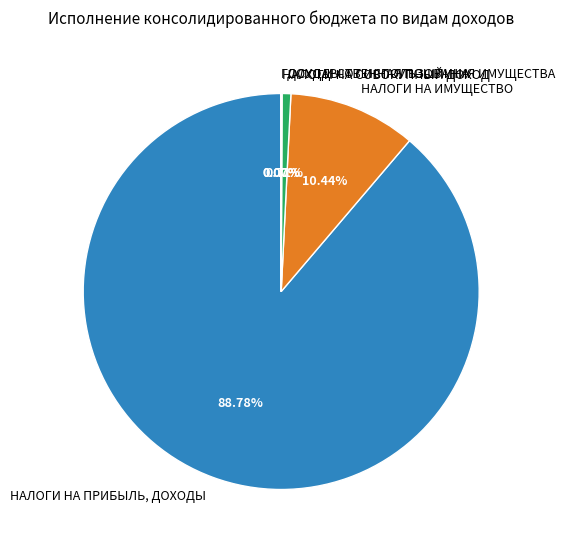

Which category accounts for the majority?

НАЛОГИ НА ПРИБЫЛЬ, ДОХОДЫ